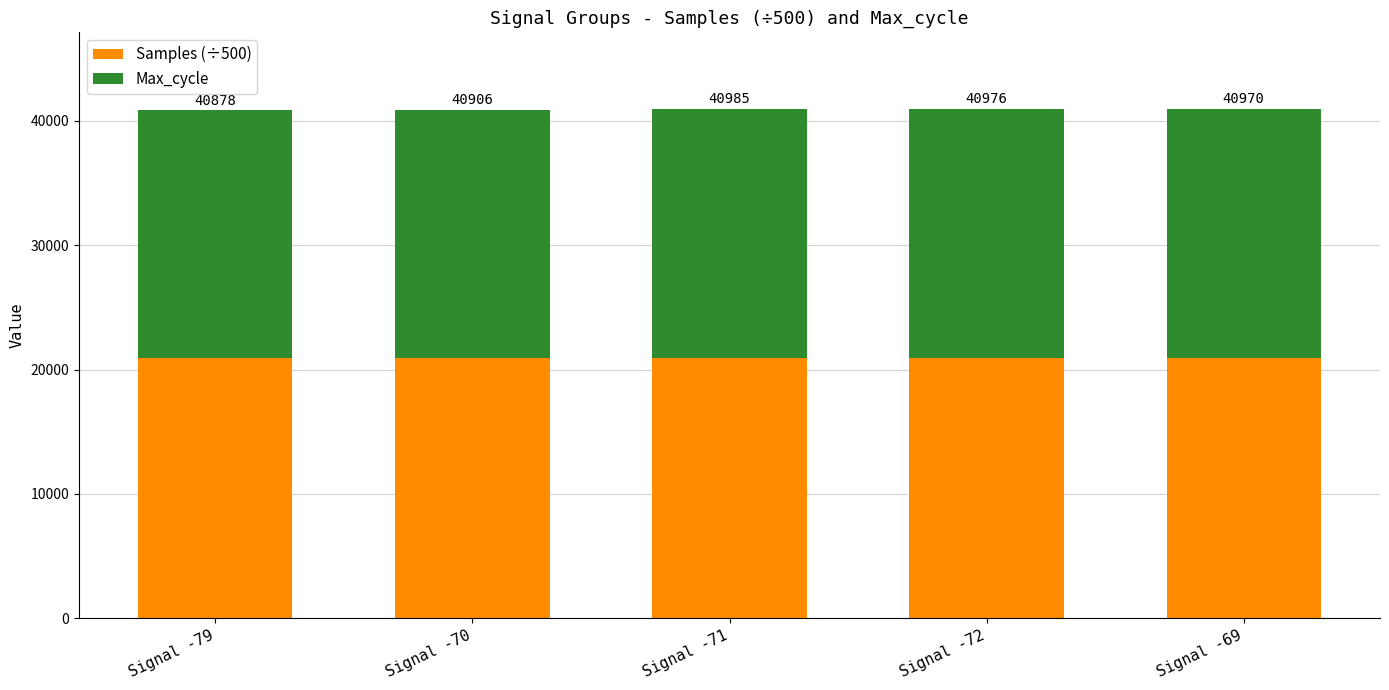

Rank the series by their average value, from lowest to highest.

Max_cycle, Samples (÷500)